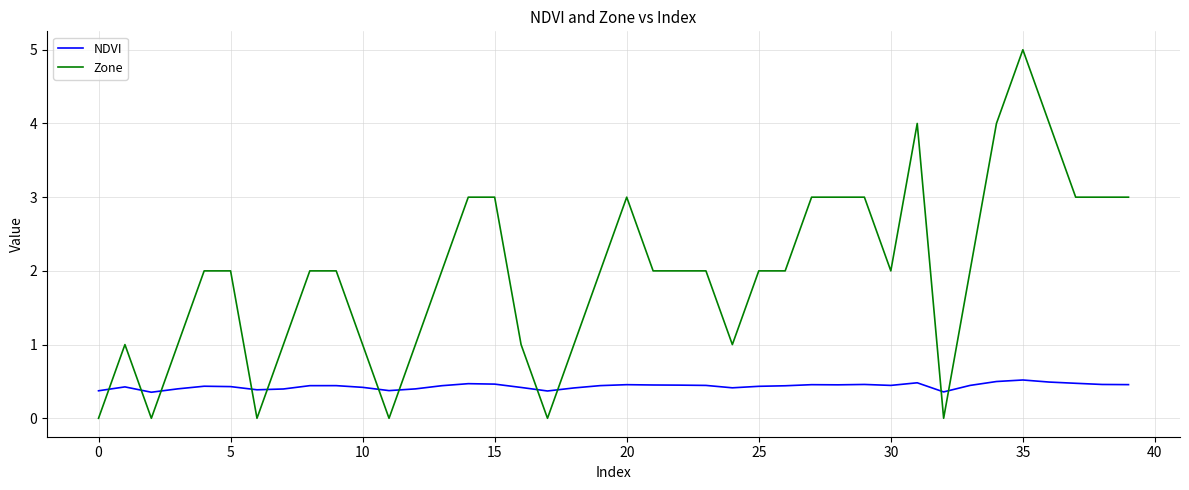

Which series has the widest spread of values?

Zone